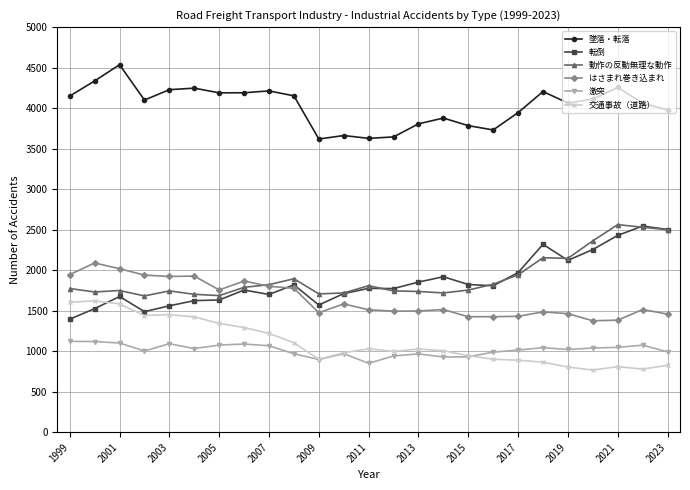

At how many categories does at least one series exceed 3561?

25